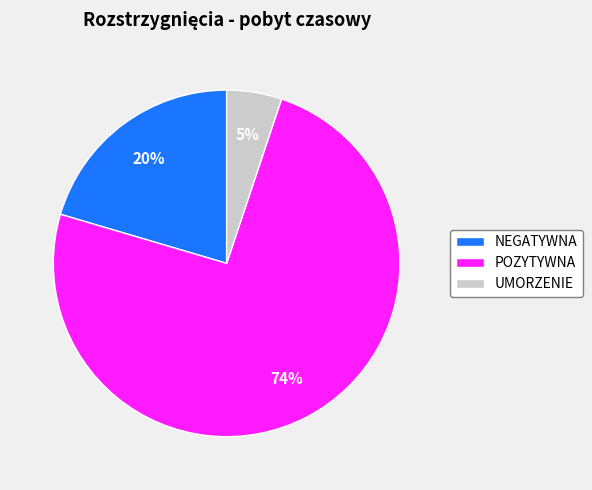

To the nearest percent, what percentage of the pie is NEGATYWNA?

20%